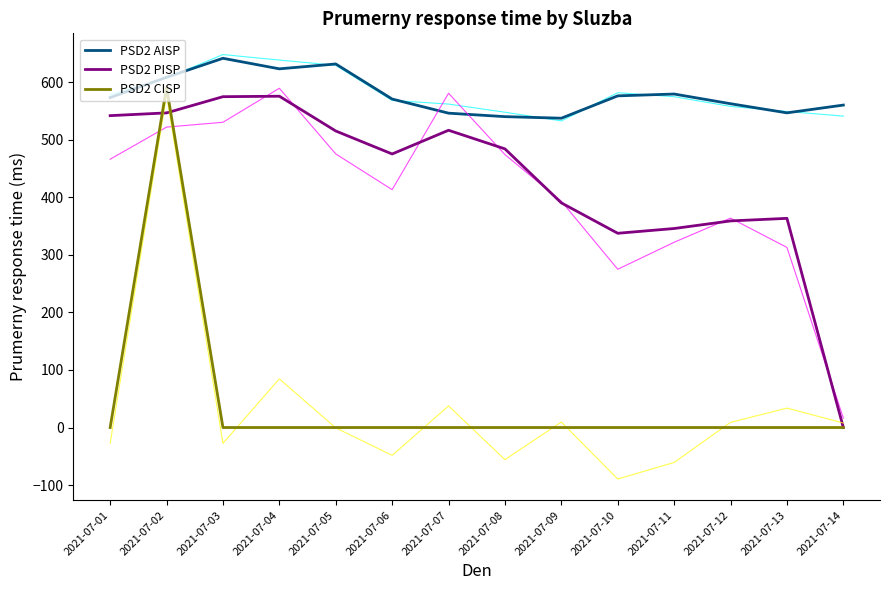

True or false: PSD2 CISP has more than 0 interior local peaks.

True